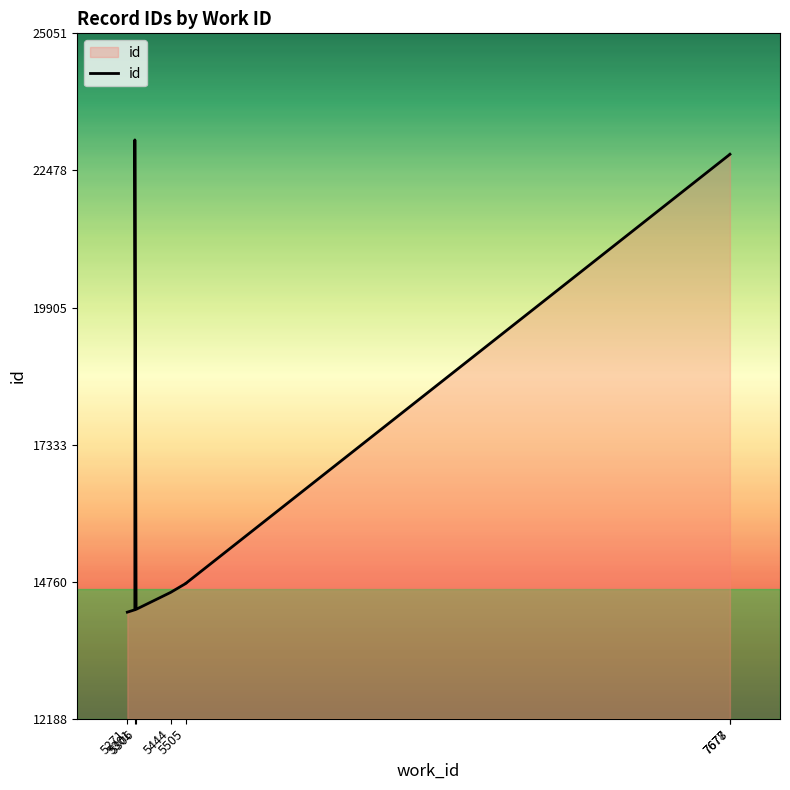

How many lines are shown in the chart?

1